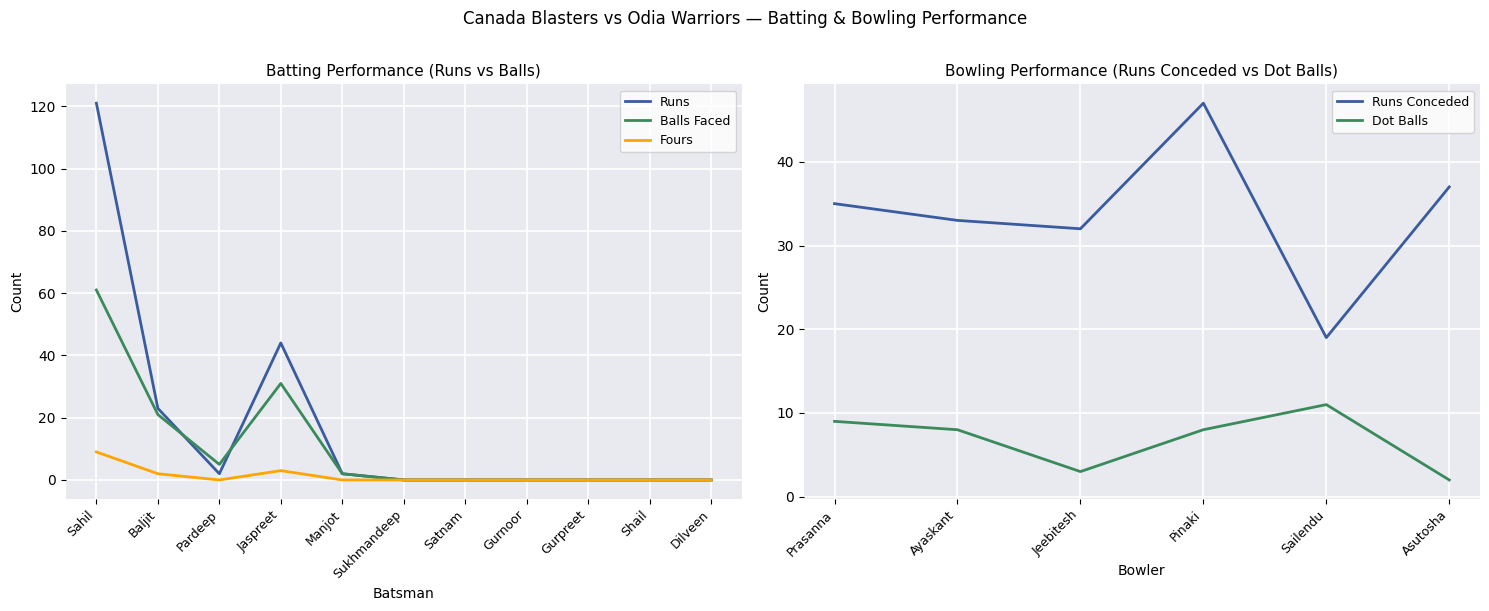

In Fours, how many points are higher than both neighbors (excluding endpoints)?

1